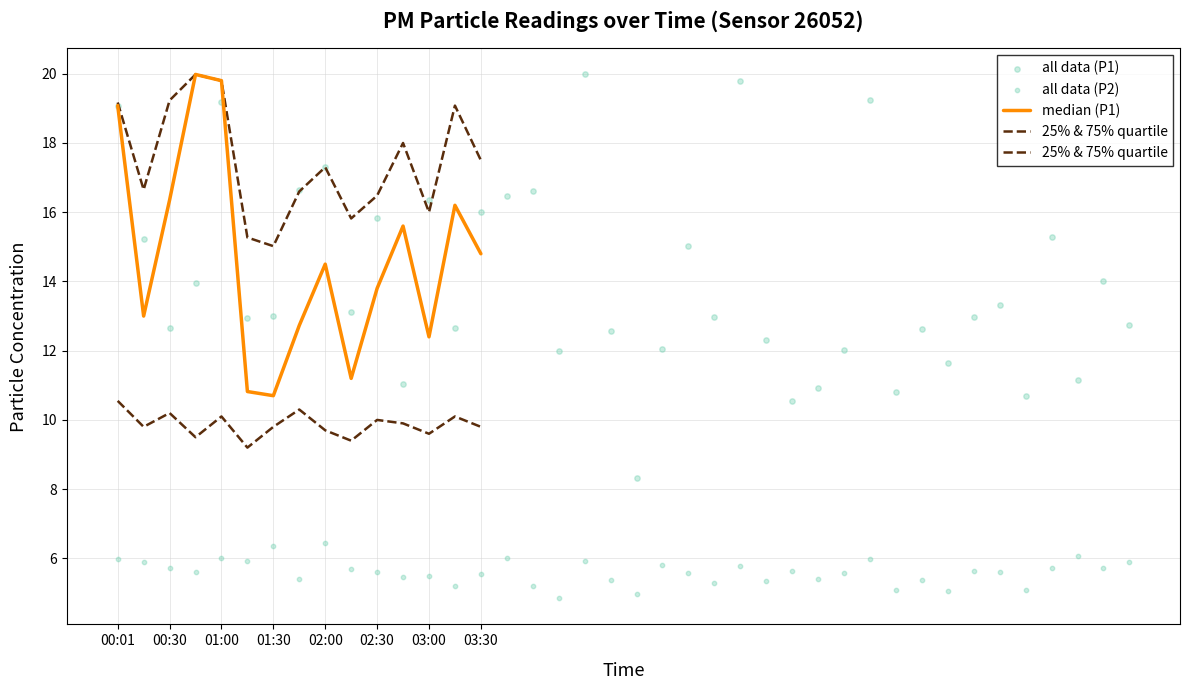

Is the value of P1 at 02:15 greater than the value of P1_q25 at 01:40?

Yes